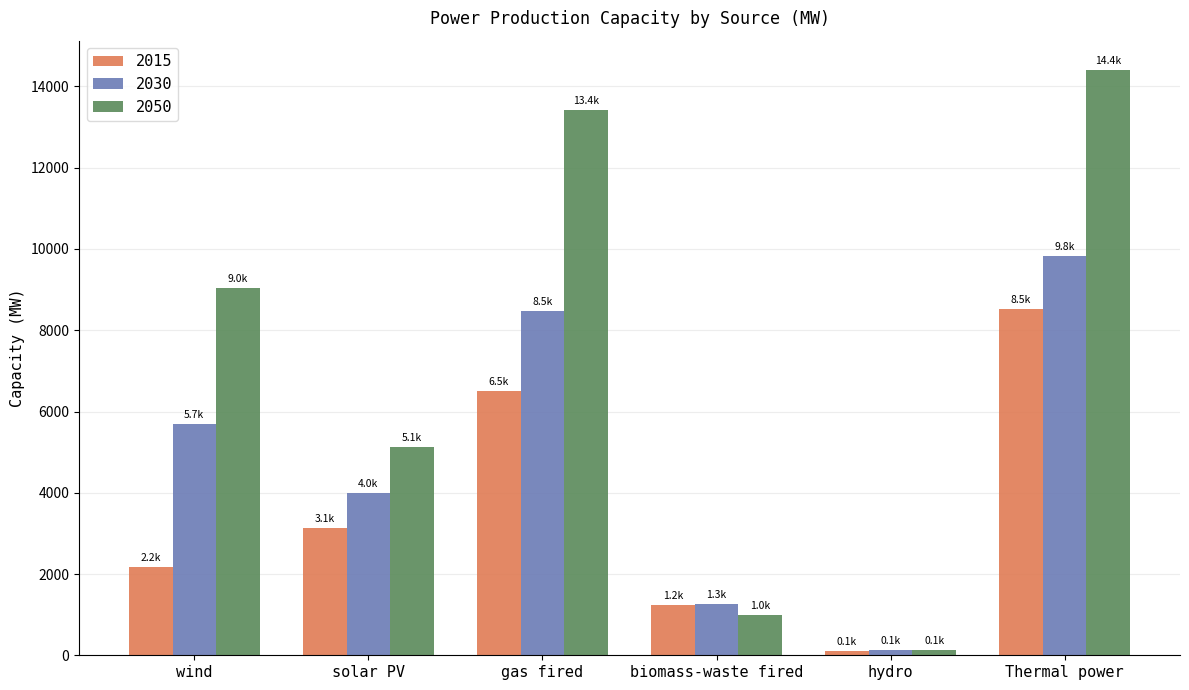

What is the sum of all 2030 values?

29373.5